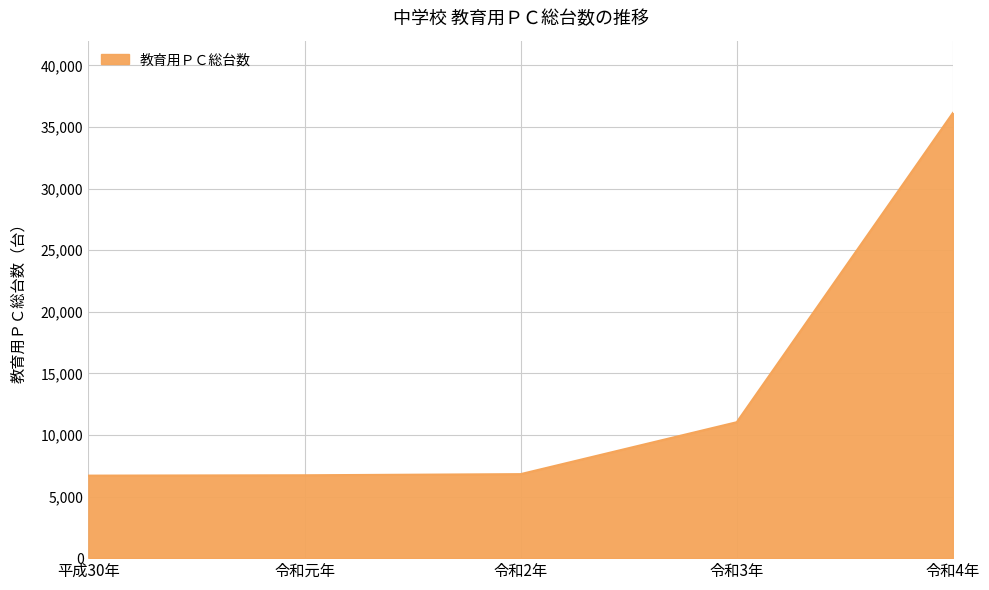

The value at 令和元年 is 1789. True or false?

False